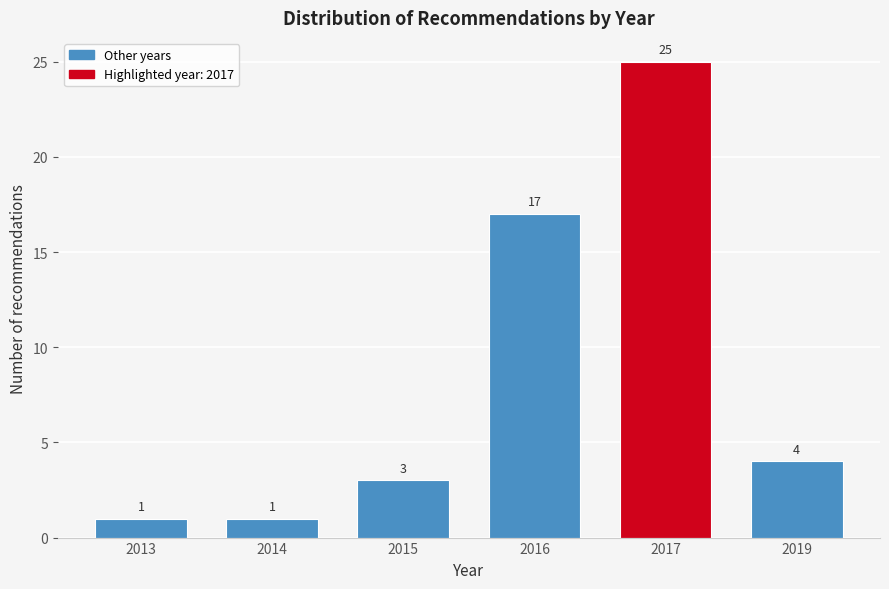

Reading left to right, list all the values displayed in this chart.

1	1	3	17	25	4